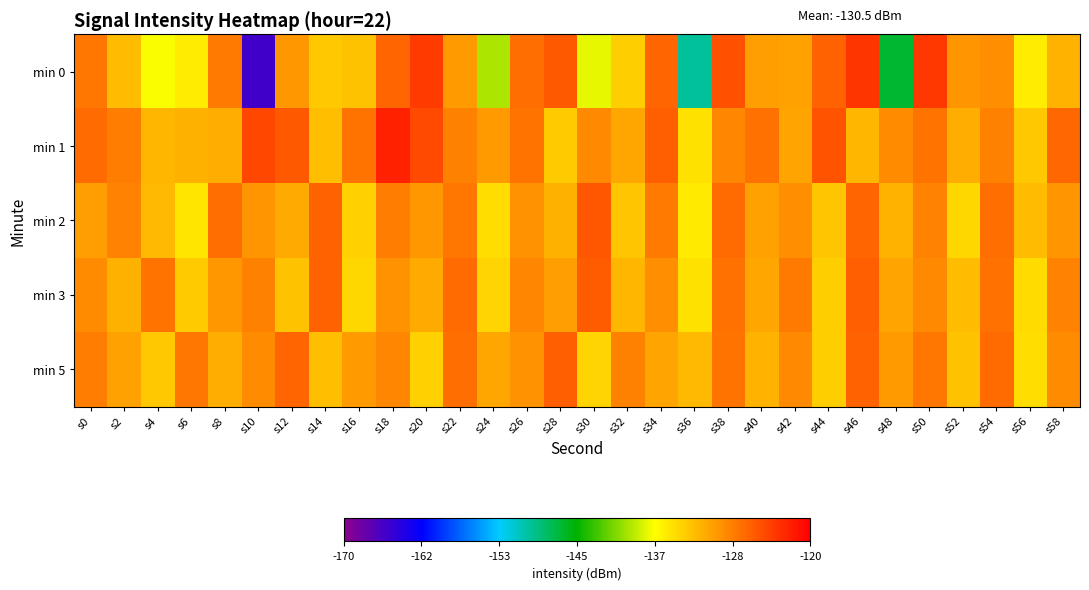

What is the minimum value shown in the chart?

-165.5